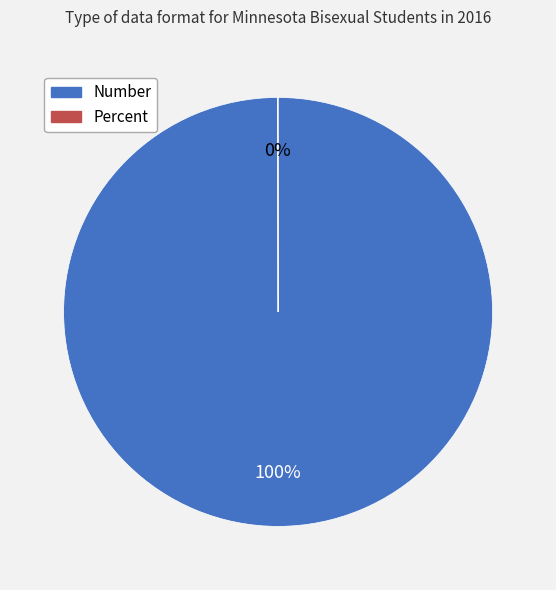

To the nearest percent, what is the average slice percentage?

50%